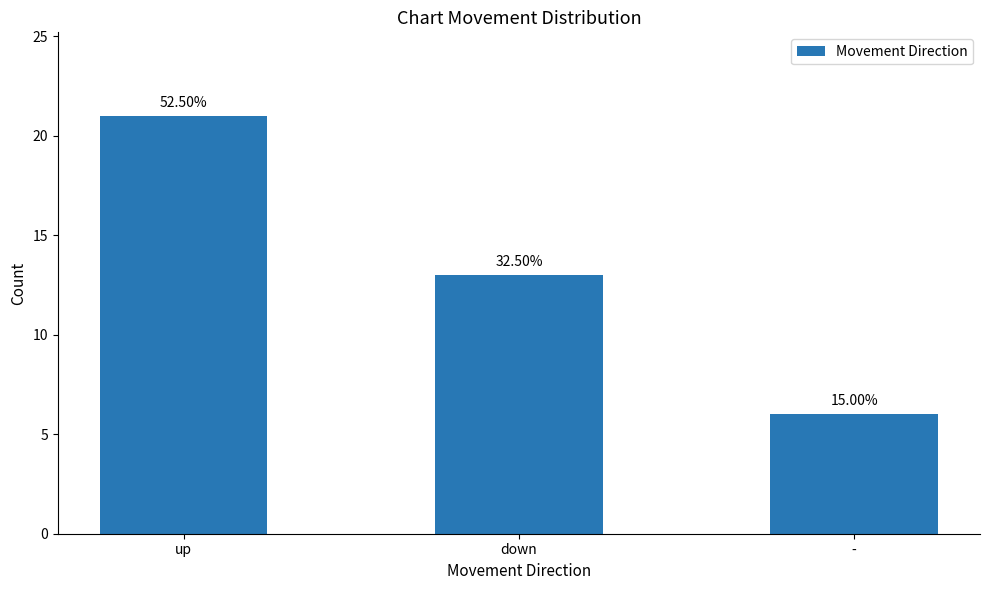

Does the chart contain any negative values?

No